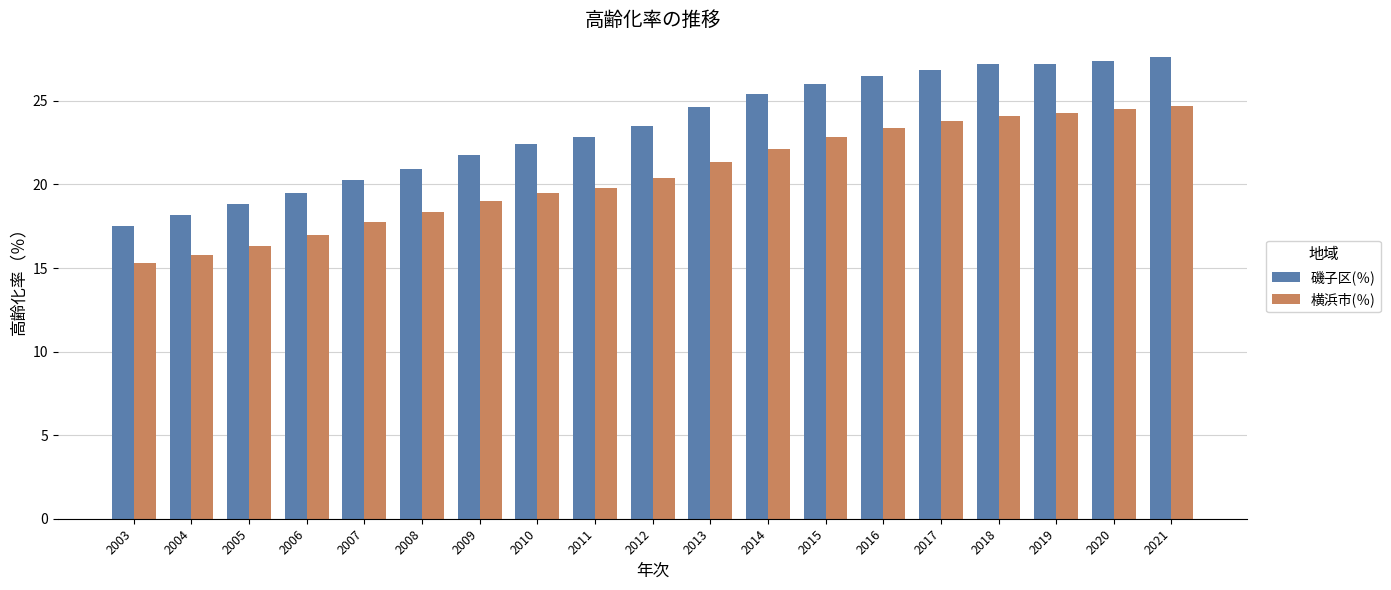

Which series has the largest range (max minus min)?

磯子区(％)